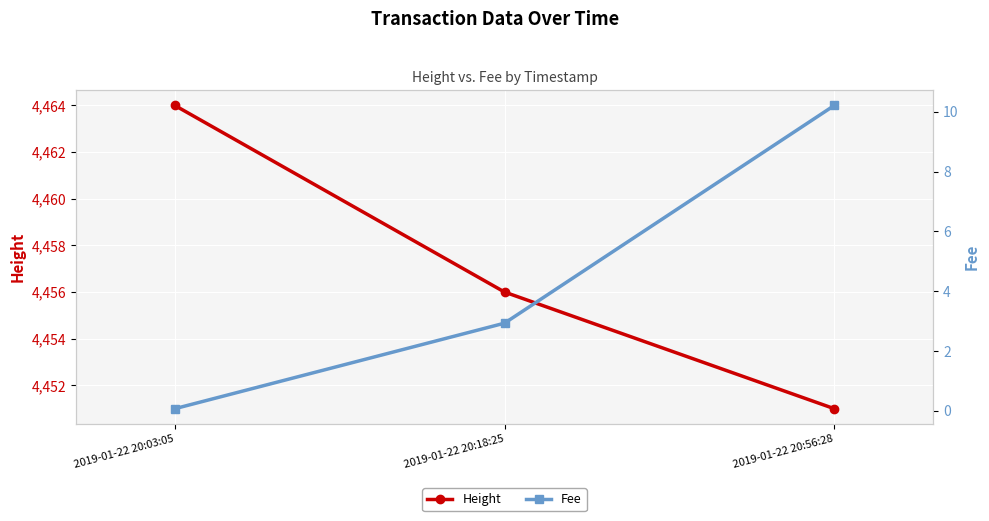

What is the spread (max minus min) of values at 2019-01-22 20:03:05?

4463.9